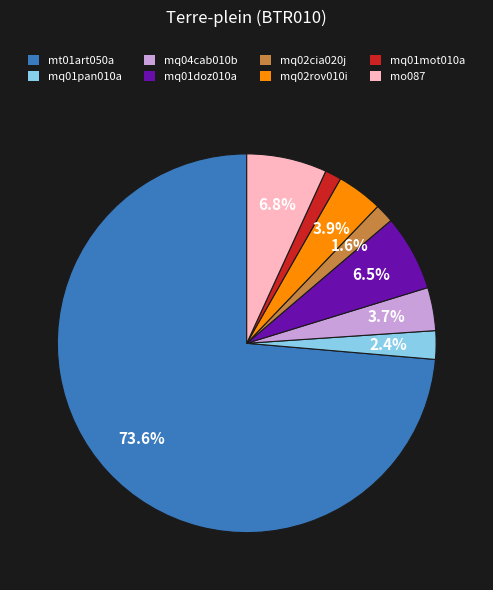

To the nearest percent, what is the difference between the mq01doz010a and mq04cab010b slice percentages?

3%